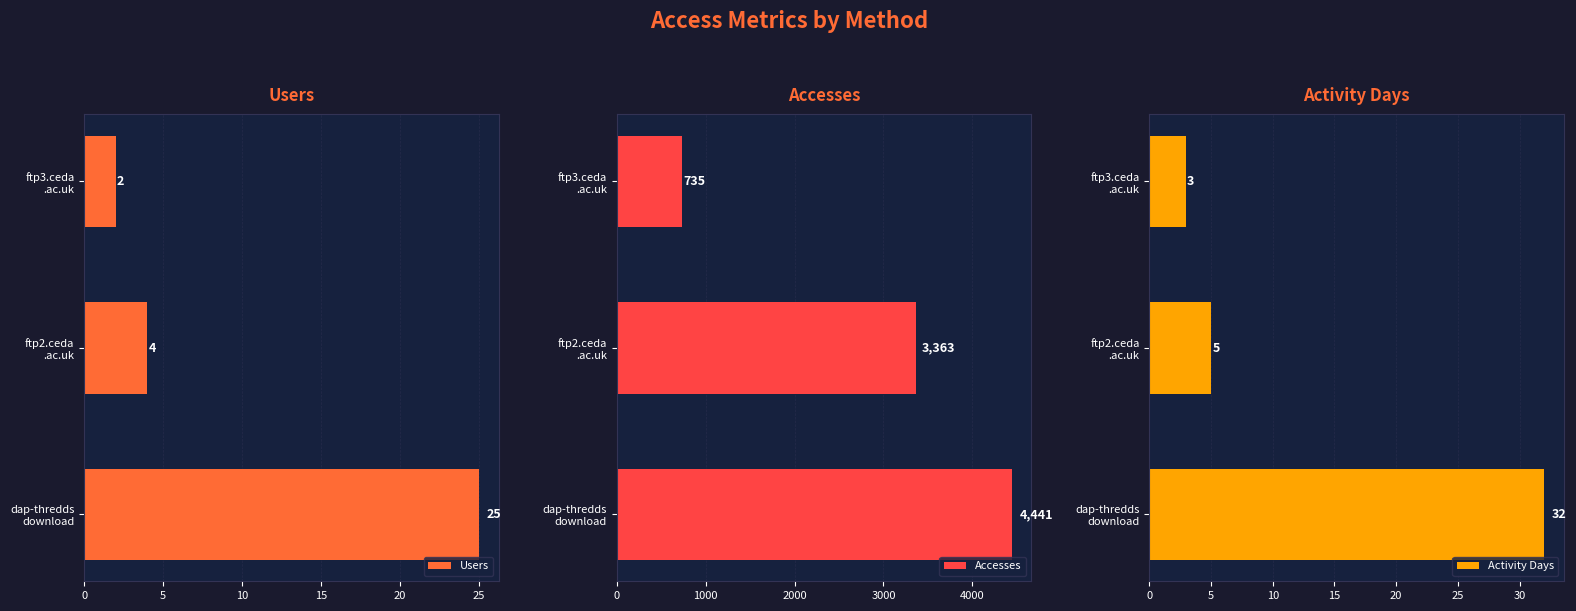

What is the maximum value for Accesses?

4441